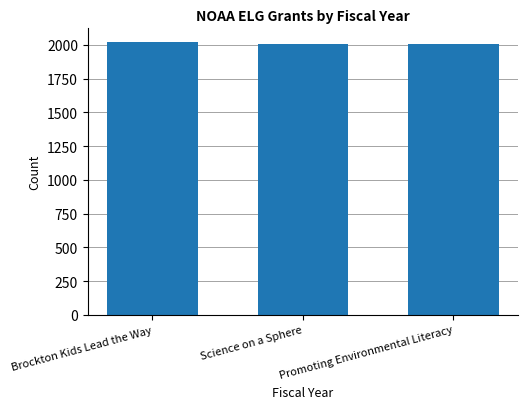

At which label does the data first exceed 2009?

Brockton Kids Lead the Way